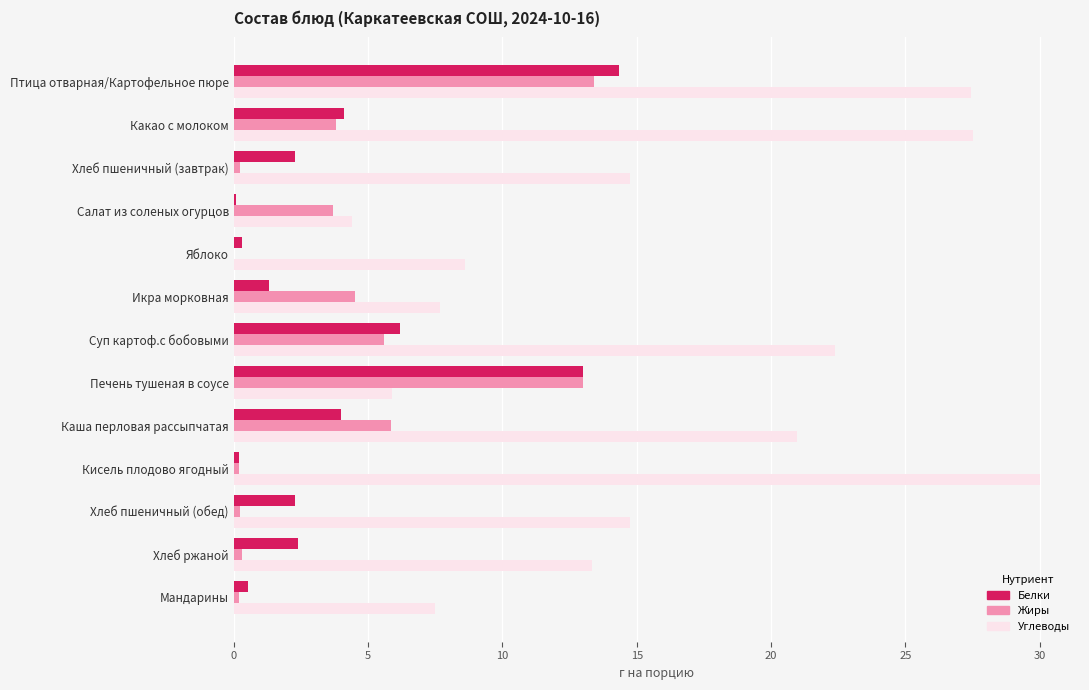

What is the sum of all Жиры values?

51.0